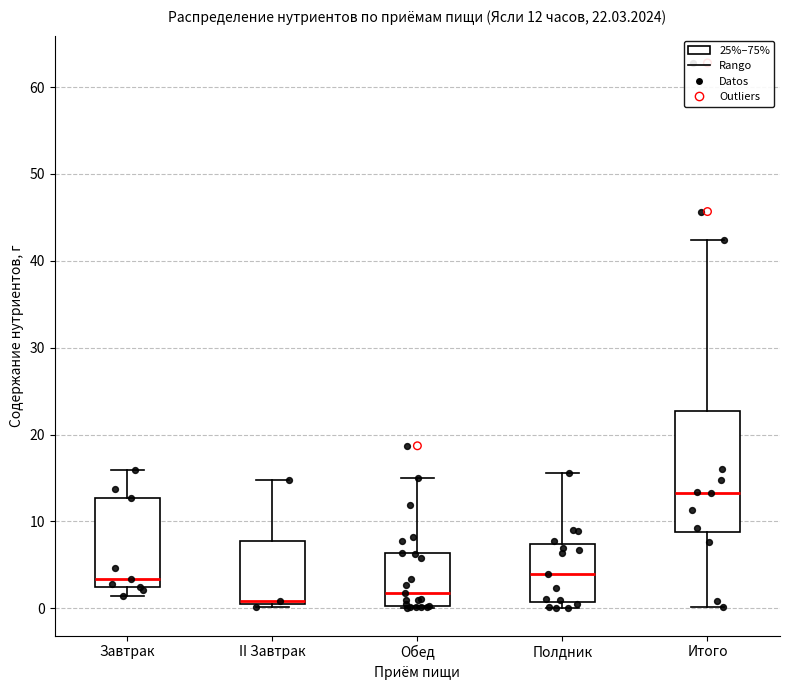

Which box has the highest median line?

Итого